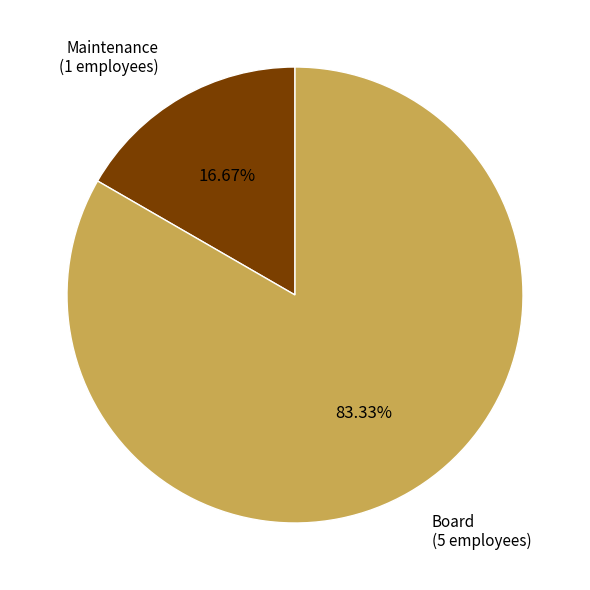

The Board slice represents 83% of the pie. True or false?

True